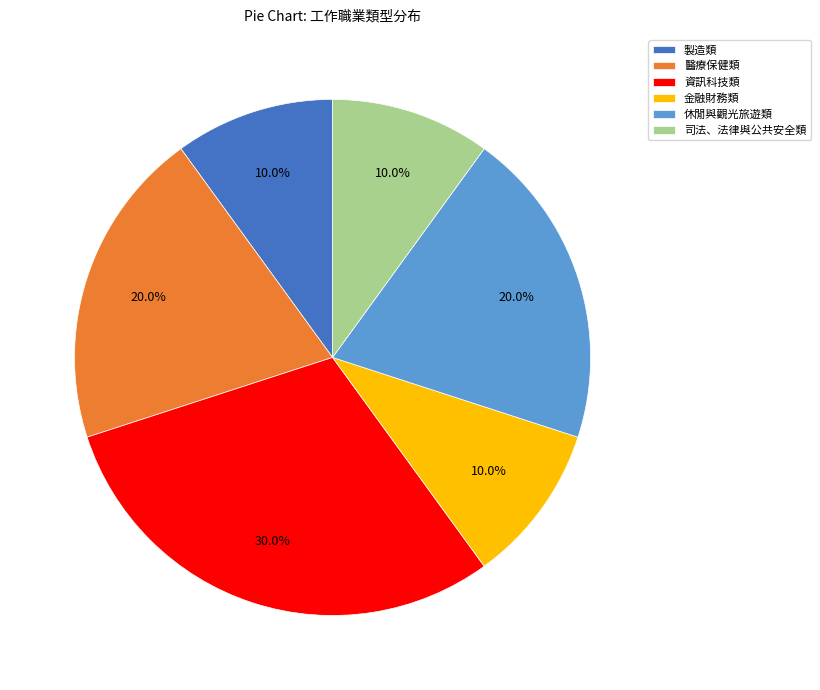

Which category has the biggest portion of the pie?

資訊科技類